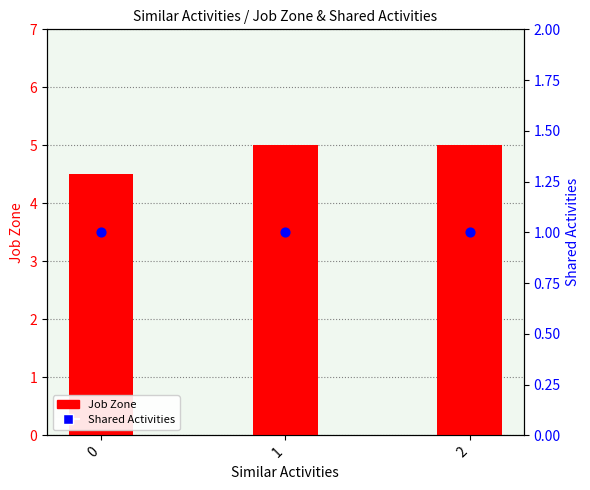

Which series contains the lowest Y value?

Shared Activities